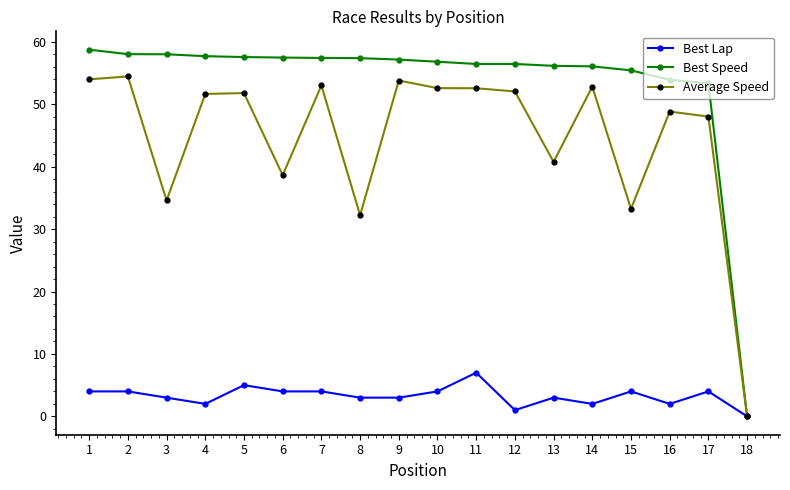

The value of Average Speed at 7 is 75.8. True or false?

False